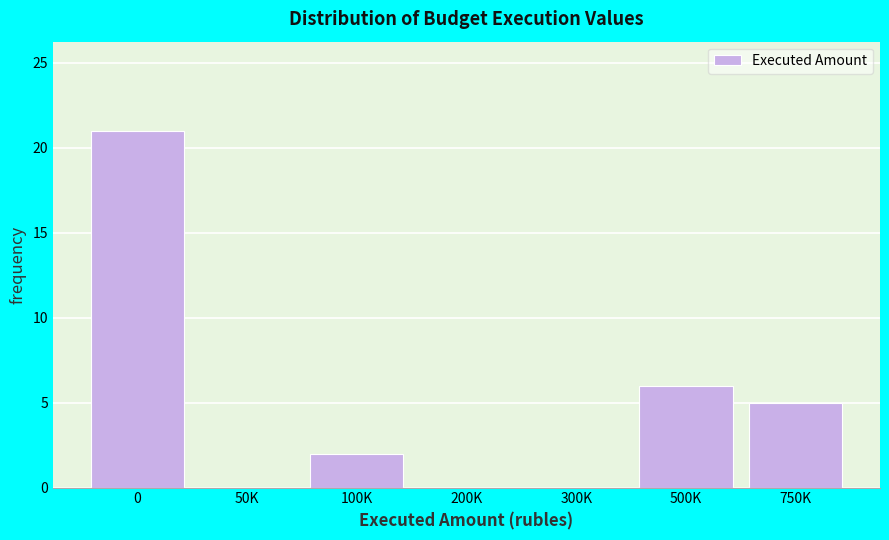

Reading left to right, what are all the values shown in this chart?

0=21	50K=0	100K=2	200K=0	300K=0	500K=6	750K=5